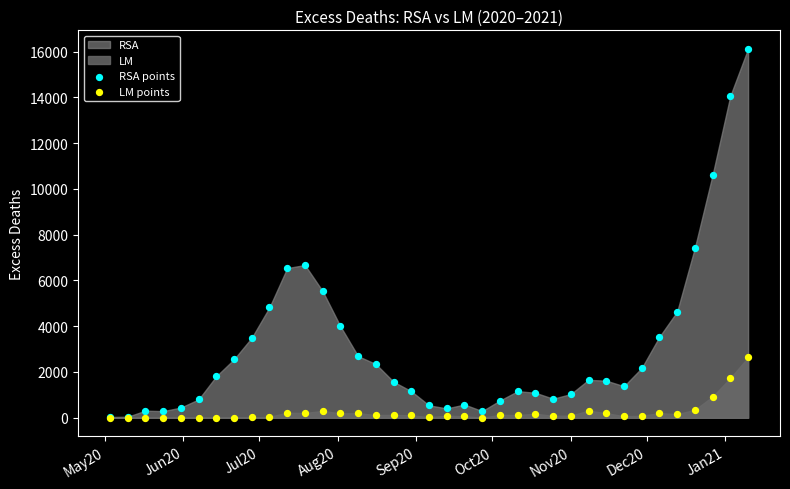

Across all series, what Y value is closest to 8061?

7431.1